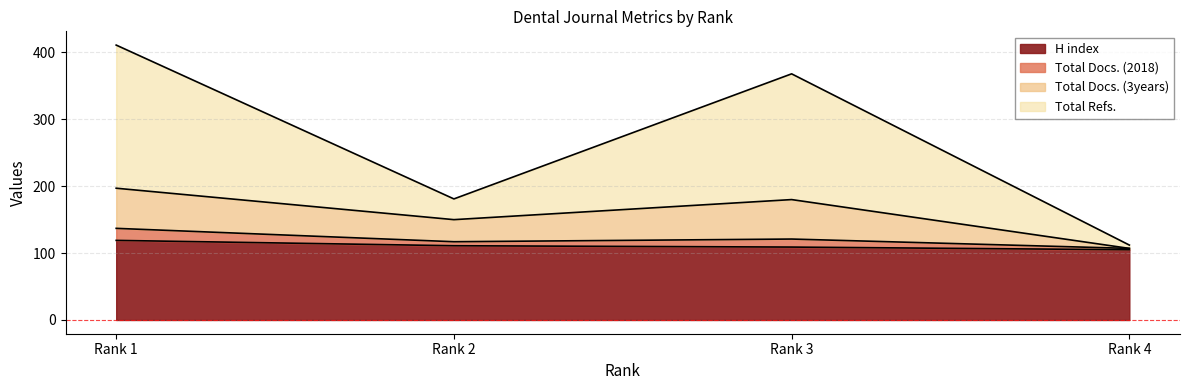

Which series has the largest total across all categories?

Total Refs.